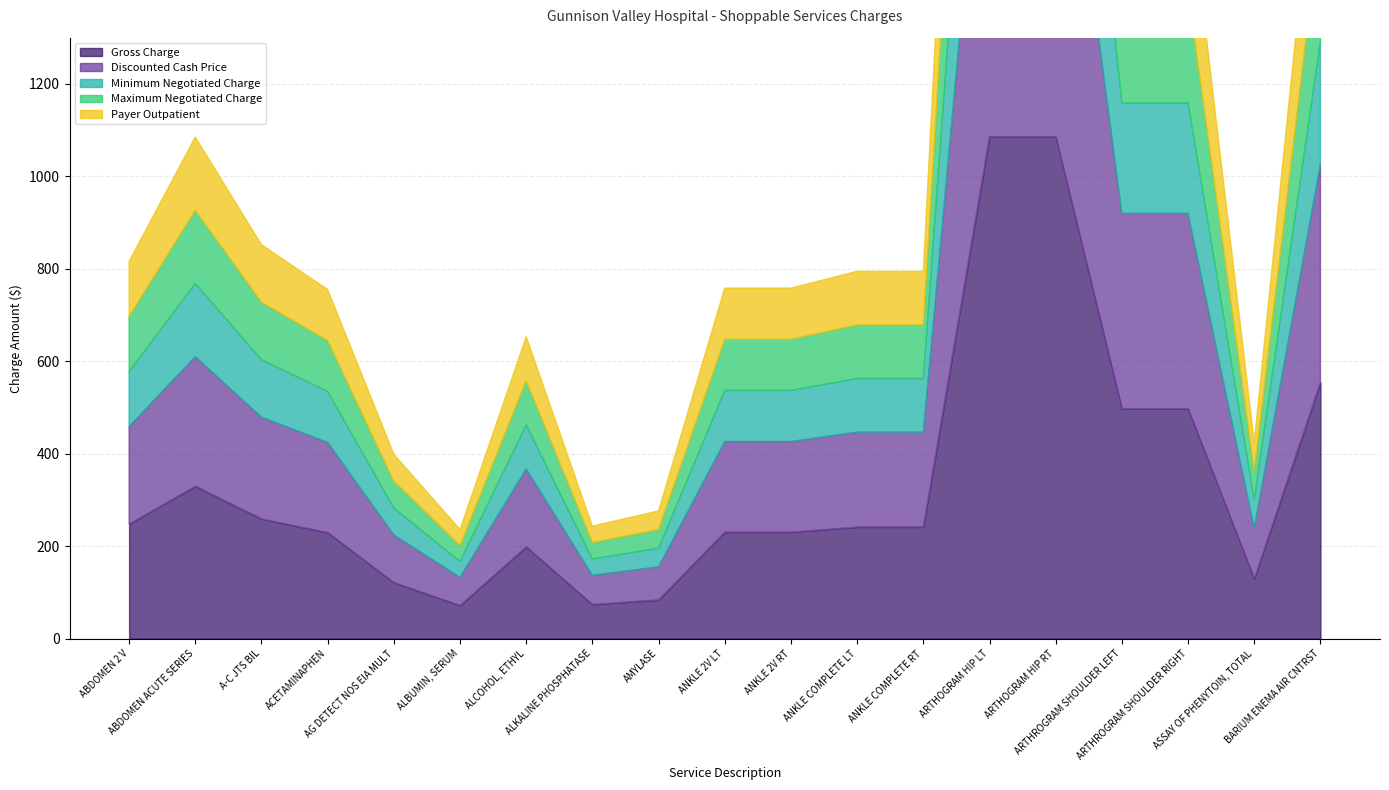

What are all the series names shown in the legend?

Gross Charge, Discounted Cash Price, Minimum Negotiated Charge, Maximum Negotiated Charge, Payer Outpatient